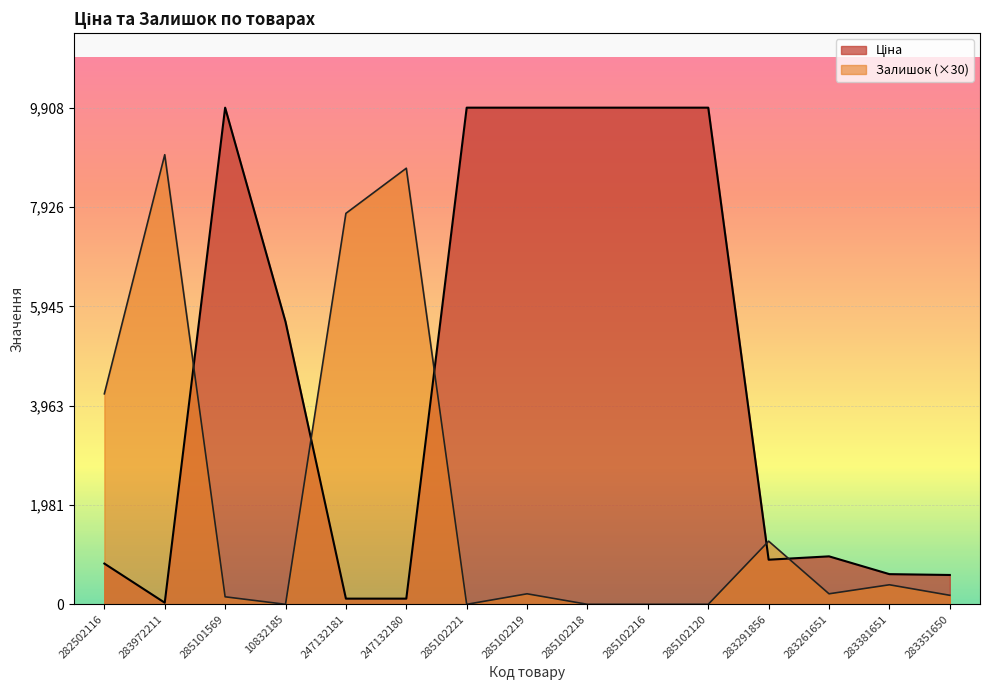

What are all the series names shown in the legend?

Ціна, Залишок